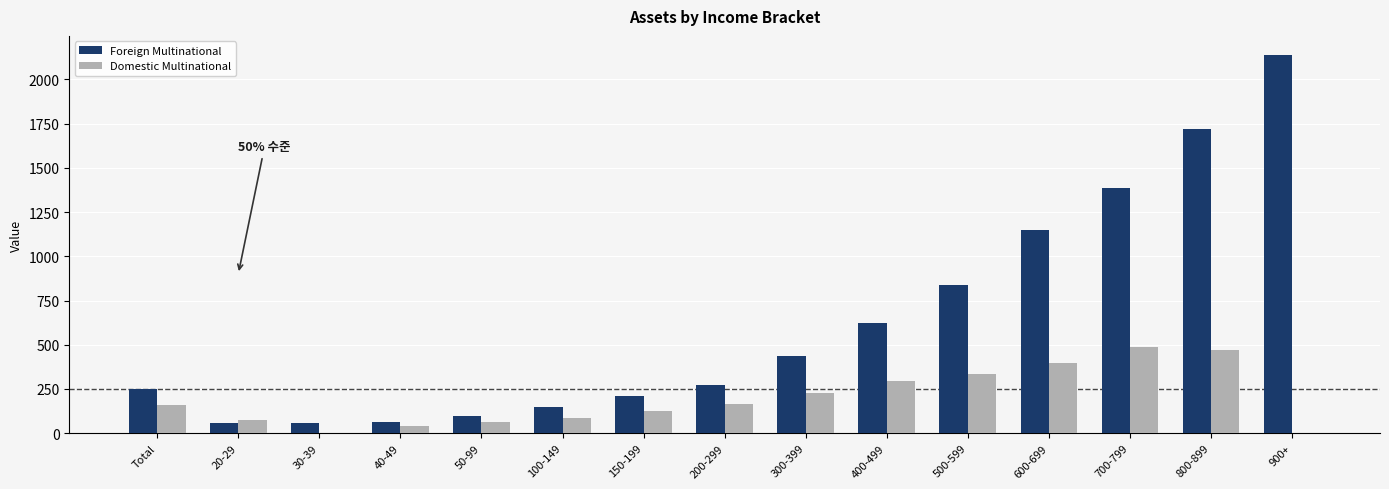

What is the sum of the Domestic Multinational values at 30-39 and 200-299?

166.6